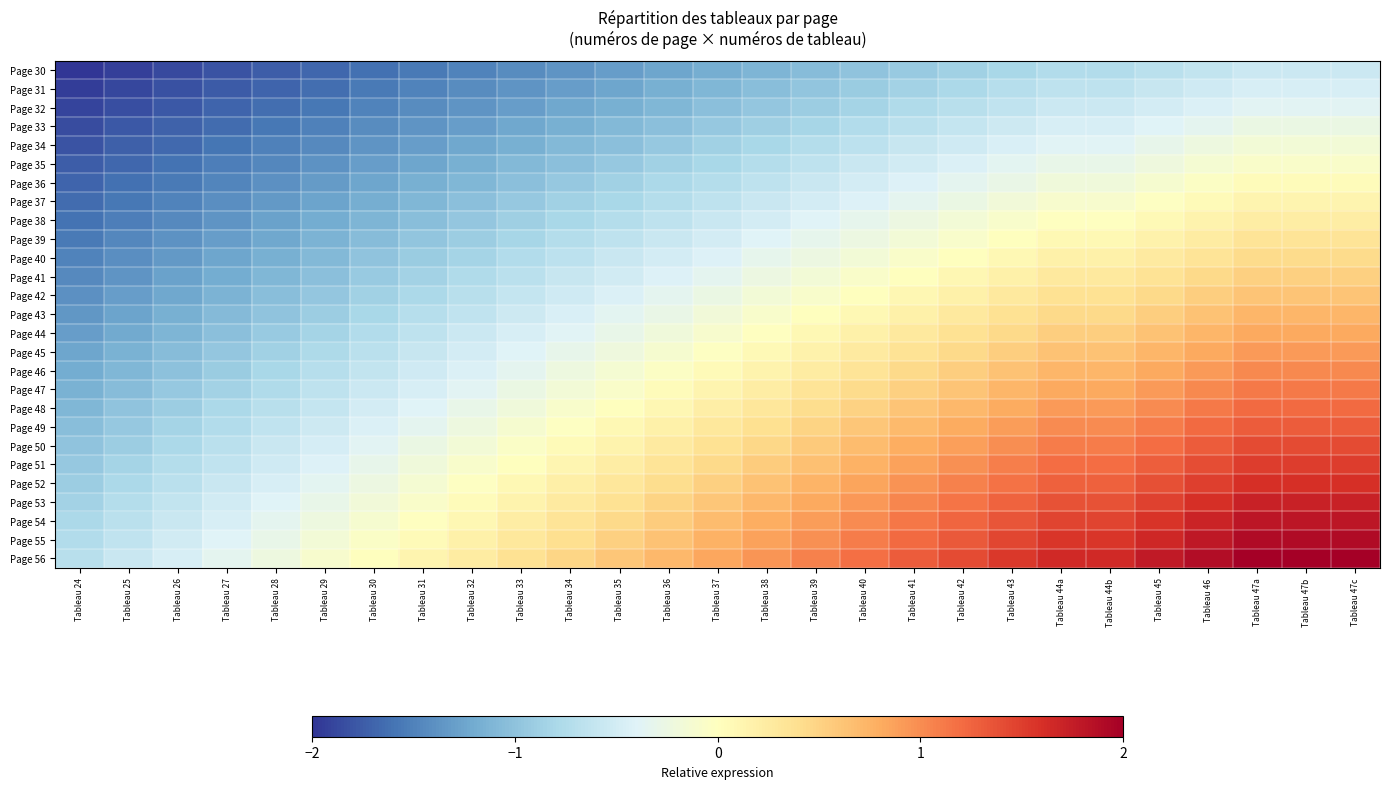

Reading left to right, what are all the values shown in this chart?

Page 30: Tableau 24=-2.0	Tableau 25=-1.9	Tableau 26=-1.9	Tableau 27=-1.8	Tableau 28=-1.7	Tableau 29=-1.7	Tableau 30=-1.6	Tableau 31=-1.6	Tableau 32=-1.5	Tableau 33=-1.4	Tableau 34=-1.4	Tableau 35=-1.3	Tableau 36=-1.2	Tableau 37=-1.2	Tableau 38=-1.1	Tableau 39=-1.1	Tableau 40=-1.0	Tableau 41=-0.9	Tableau 42=-0.9	Tableau 43=-0.8	Tableau 44a=-0.7	Tableau 44b=-0.7	Tableau 45=-0.7	Tableau 46=-0.6	Tableau 47a=-0.6	Tableau 47b=-0.6	Tableau 47c=-0.6
Page 31: Tableau 24=-1.9	Tableau 25=-1.9	Tableau 26=-1.8	Tableau 27=-1.8	Tableau 28=-1.7	Tableau 29=-1.6	Tableau 30=-1.6	Tableau 31=-1.5	Tableau 32=-1.4	Tableau 33=-1.4	Tableau 34=-1.3	Tableau 35=-1.2	Tableau 36=-1.2	Tableau 37=-1.1	Tableau 38=-1.0	Tableau 39=-1.0	Tableau 40=-0.9	Tableau 41=-0.8	Tableau 42=-0.8	Tableau 43=-0.7	Tableau 44a=-0.7	Tableau 44b=-0.7	Tableau 45=-0.6	Tableau 46=-0.5	Tableau 47a=-0.5	Tableau 47b=-0.5	Tableau 47c=-0.5
Page 32: Tableau 24=-1.9	Tableau 25=-1.8	Tableau 26=-1.8	Tableau 27=-1.7	Tableau 28=-1.6	Tableau 29=-1.6	Tableau 30=-1.5	Tableau 31=-1.4	Tableau 32=-1.4	Tableau 33=-1.3	Tableau 34=-1.2	Tableau 35=-1.2	Tableau 36=-1.1	Tableau 37=-1.0	Tableau 38=-1.0	Tableau 39=-0.9	Tableau 40=-0.8	Tableau 41=-0.8	Tableau 42=-0.7	Tableau 43=-0.6	Tableau 44a=-0.6	Tableau 44b=-0.6	Tableau 45=-0.5	Tableau 46=-0.4	Tableau 47a=-0.4	Tableau 47b=-0.4	Tableau 47c=-0.4
Page 33: Tableau 24=-1.8	Tableau 25=-1.8	Tableau 26=-1.7	Tableau 27=-1.6	Tableau 28=-1.6	Tableau 29=-1.5	Tableau 30=-1.4	Tableau 31=-1.4	Tableau 32=-1.3	Tableau 33=-1.2	Tableau 34=-1.2	Tableau 35=-1.1	Tableau 36=-1.0	Tableau 37=-1.0	Tableau 38=-0.9	Tableau 39=-0.8	Tableau 40=-0.7	Tableau 41=-0.7	Tableau 42=-0.6	Tableau 43=-0.5	Tableau 44a=-0.5	Tableau 44b=-0.5	Tableau 45=-0.4	Tableau 46=-0.3	Tableau 47a=-0.3	Tableau 47b=-0.3	Tableau 47c=-0.3
Page 34: Tableau 24=-1.8	Tableau 25=-1.7	Tableau 26=-1.7	Tableau 27=-1.6	Tableau 28=-1.5	Tableau 29=-1.4	Tableau 30=-1.4	Tableau 31=-1.3	Tableau 32=-1.2	Tableau 33=-1.2	Tableau 34=-1.1	Tableau 35=-1.0	Tableau 36=-0.9	Tableau 37=-0.9	Tableau 38=-0.8	Tableau 39=-0.7	Tableau 40=-0.7	Tableau 41=-0.6	Tableau 42=-0.5	Tableau 43=-0.4	Tableau 44a=-0.4	Tableau 44b=-0.4	Tableau 45=-0.3	Tableau 46=-0.2	Tableau 47a=-0.2	Tableau 47b=-0.2	Tableau 47c=-0.2
Page 35: Tableau 24=-1.7	Tableau 25=-1.7	Tableau 26=-1.6	Tableau 27=-1.5	Tableau 28=-1.5	Tableau 29=-1.4	Tableau 30=-1.3	Tableau 31=-1.2	Tableau 32=-1.2	Tableau 33=-1.1	Tableau 34=-1.0	Tableau 35=-0.9	Tableau 36=-0.9	Tableau 37=-0.8	Tableau 38=-0.7	Tableau 39=-0.7	Tableau 40=-0.6	Tableau 41=-0.5	Tableau 42=-0.4	Tableau 43=-0.4	Tableau 44a=-0.3	Tableau 44b=-0.3	Tableau 45=-0.2	Tableau 46=-0.1	Tableau 47a=-0.1	Tableau 47b=-0.1	Tableau 47c=-0.1
Page 36: Tableau 24=-1.7	Tableau 25=-1.6	Tableau 26=-1.5	Tableau 27=-1.5	Tableau 28=-1.4	Tableau 29=-1.3	Tableau 30=-1.2	Tableau 31=-1.2	Tableau 32=-1.1	Tableau 33=-1.0	Tableau 34=-0.9	Tableau 35=-0.9	Tableau 36=-0.8	Tableau 37=-0.7	Tableau 38=-0.6	Tableau 39=-0.6	Tableau 40=-0.5	Tableau 41=-0.4	Tableau 42=-0.3	Tableau 43=-0.3	Tableau 44a=-0.2	Tableau 44b=-0.2	Tableau 45=-0.1	Tableau 46=-0.0	Tableau 47a=0.0	Tableau 47b=0.0	Tableau 47c=0.0
Page 37: Tableau 24=-1.6	Tableau 25=-1.6	Tableau 26=-1.5	Tableau 27=-1.4	Tableau 28=-1.3	Tableau 29=-1.3	Tableau 30=-1.2	Tableau 31=-1.1	Tableau 32=-1.0	Tableau 33=-1.0	Tableau 34=-0.9	Tableau 35=-0.8	Tableau 36=-0.7	Tableau 37=-0.6	Tableau 38=-0.6	Tableau 39=-0.5	Tableau 40=-0.4	Tableau 41=-0.3	Tableau 42=-0.3	Tableau 43=-0.2	Tableau 44a=-0.1	Tableau 44b=-0.1	Tableau 45=-0.0	Tableau 46=0.1	Tableau 47a=0.1	Tableau 47b=0.1	Tableau 47c=0.1
Page 38: Tableau 24=-1.6	Tableau 25=-1.5	Tableau 26=-1.4	Tableau 27=-1.4	Tableau 28=-1.3	Tableau 29=-1.2	Tableau 30=-1.1	Tableau 31=-1.0	Tableau 32=-1.0	Tableau 33=-0.9	Tableau 34=-0.8	Tableau 35=-0.7	Tableau 36=-0.6	Tableau 37=-0.6	Tableau 38=-0.5	Tableau 39=-0.4	Tableau 40=-0.3	Tableau 41=-0.2	Tableau 42=-0.2	Tableau 43=-0.1	Tableau 44a=-0.0	Tableau 44b=-0.0	Tableau 45=0.1	Tableau 46=0.2	Tableau 47a=0.2	Tableau 47b=0.2	Tableau 47c=0.2
Page 39: Tableau 24=-1.5	Tableau 25=-1.5	Tableau 26=-1.4	Tableau 27=-1.3	Tableau 28=-1.2	Tableau 29=-1.1	Tableau 30=-1.1	Tableau 31=-1.0	Tableau 32=-0.9	Tableau 33=-0.8	Tableau 34=-0.7	Tableau 35=-0.7	Tableau 36=-0.6	Tableau 37=-0.5	Tableau 38=-0.4	Tableau 39=-0.3	Tableau 40=-0.2	Tableau 41=-0.2	Tableau 42=-0.1	Tableau 43=0.0	Tableau 44a=0.1	Tableau 44b=0.1	Tableau 45=0.2	Tableau 46=0.2	Tableau 47a=0.3	Tableau 47b=0.3	Tableau 47c=0.3
Page 40: Tableau 24=-1.5	Tableau 25=-1.4	Tableau 26=-1.3	Tableau 27=-1.2	Tableau 28=-1.2	Tableau 29=-1.1	Tableau 30=-1.0	Tableau 31=-0.9	Tableau 32=-0.8	Tableau 33=-0.7	Tableau 34=-0.7	Tableau 35=-0.6	Tableau 36=-0.5	Tableau 37=-0.4	Tableau 38=-0.3	Tableau 39=-0.2	Tableau 40=-0.2	Tableau 41=-0.1	Tableau 42=0.0	Tableau 43=0.1	Tableau 44a=0.2	Tableau 44b=0.2	Tableau 45=0.3	Tableau 46=0.3	Tableau 47a=0.4	Tableau 47b=0.4	Tableau 47c=0.4
Page 41: Tableau 24=-1.4	Tableau 25=-1.4	Tableau 26=-1.3	Tableau 27=-1.2	Tableau 28=-1.1	Tableau 29=-1.0	Tableau 30=-0.9	Tableau 31=-0.8	Tableau 32=-0.8	Tableau 33=-0.7	Tableau 34=-0.6	Tableau 35=-0.5	Tableau 36=-0.4	Tableau 37=-0.3	Tableau 38=-0.2	Tableau 39=-0.2	Tableau 40=-0.1	Tableau 41=0.0	Tableau 42=0.1	Tableau 43=0.2	Tableau 44a=0.3	Tableau 44b=0.3	Tableau 45=0.4	Tableau 46=0.4	Tableau 47a=0.5	Tableau 47b=0.5	Tableau 47c=0.5
Page 42: Tableau 24=-1.4	Tableau 25=-1.3	Tableau 26=-1.2	Tableau 27=-1.1	Tableau 28=-1.0	Tableau 29=-1.0	Tableau 30=-0.9	Tableau 31=-0.8	Tableau 32=-0.7	Tableau 33=-0.6	Tableau 34=-0.5	Tableau 35=-0.4	Tableau 36=-0.3	Tableau 37=-0.3	Tableau 38=-0.2	Tableau 39=-0.1	Tableau 40=0.0	Tableau 41=0.1	Tableau 42=0.2	Tableau 43=0.3	Tableau 44a=0.4	Tableau 44b=0.4	Tableau 45=0.4	Tableau 46=0.5	Tableau 47a=0.6	Tableau 47b=0.6	Tableau 47c=0.6
Page 43: Tableau 24=-1.3	Tableau 25=-1.3	Tableau 26=-1.2	Tableau 27=-1.1	Tableau 28=-1.0	Tableau 29=-0.9	Tableau 30=-0.8	Tableau 31=-0.7	Tableau 32=-0.6	Tableau 33=-0.5	Tableau 34=-0.4	Tableau 35=-0.4	Tableau 36=-0.3	Tableau 37=-0.2	Tableau 38=-0.1	Tableau 39=0.0	Tableau 40=0.1	Tableau 41=0.2	Tableau 42=0.3	Tableau 43=0.4	Tableau 44a=0.5	Tableau 44b=0.5	Tableau 45=0.5	Tableau 46=0.6	Tableau 47a=0.7	Tableau 47b=0.7	Tableau 47c=0.7
Page 44: Tableau 24=-1.3	Tableau 25=-1.2	Tableau 26=-1.1	Tableau 27=-1.0	Tableau 28=-0.9	Tableau 29=-0.8	Tableau 30=-0.7	Tableau 31=-0.7	Tableau 32=-0.6	Tableau 33=-0.5	Tableau 34=-0.4	Tableau 35=-0.3	Tableau 36=-0.2	Tableau 37=-0.1	Tableau 38=-0.0	Tableau 39=0.1	Tableau 40=0.2	Tableau 41=0.3	Tableau 42=0.4	Tableau 43=0.5	Tableau 44a=0.5	Tableau 44b=0.5	Tableau 45=0.6	Tableau 46=0.7	Tableau 47a=0.8	Tableau 47b=0.8	Tableau 47c=0.8
Page 45: Tableau 24=-1.2	Tableau 25=-1.2	Tableau 26=-1.1	Tableau 27=-1.0	Tableau 28=-0.9	Tableau 29=-0.8	Tableau 30=-0.7	Tableau 31=-0.6	Tableau 32=-0.5	Tableau 33=-0.4	Tableau 34=-0.3	Tableau 35=-0.2	Tableau 36=-0.1	Tableau 37=-0.0	Tableau 38=0.1	Tableau 39=0.2	Tableau 40=0.3	Tableau 41=0.4	Tableau 42=0.4	Tableau 43=0.5	Tableau 44a=0.6	Tableau 44b=0.6	Tableau 45=0.7	Tableau 46=0.8	Tableau 47a=0.9	Tableau 47b=0.9	Tableau 47c=0.9
Page 46: Tableau 24=-1.2	Tableau 25=-1.1	Tableau 26=-1.0	Tableau 27=-0.9	Tableau 28=-0.8	Tableau 29=-0.7	Tableau 30=-0.6	Tableau 31=-0.5	Tableau 32=-0.4	Tableau 33=-0.3	Tableau 34=-0.2	Tableau 35=-0.1	Tableau 36=-0.0	Tableau 37=0.1	Tableau 38=0.2	Tableau 39=0.2	Tableau 40=0.3	Tableau 41=0.4	Tableau 42=0.5	Tableau 43=0.6	Tableau 44a=0.7	Tableau 44b=0.7	Tableau 45=0.8	Tableau 46=0.9	Tableau 47a=1.0	Tableau 47b=1.0	Tableau 47c=1.0
Page 47: Tableau 24=-1.1	Tableau 25=-1.0	Tableau 26=-0.9	Tableau 27=-0.9	Tableau 28=-0.8	Tableau 29=-0.7	Tableau 30=-0.6	Tableau 31=-0.5	Tableau 32=-0.4	Tableau 33=-0.3	Tableau 34=-0.2	Tableau 35=-0.1	Tableau 36=0.0	Tableau 37=0.1	Tableau 38=0.2	Tableau 39=0.3	Tableau 40=0.4	Tableau 41=0.5	Tableau 42=0.6	Tableau 43=0.7	Tableau 44a=0.8	Tableau 44b=0.8	Tableau 45=0.9	Tableau 46=1.0	Tableau 47a=1.1	Tableau 47b=1.1	Tableau 47c=1.1
Page 48: Tableau 24=-1.1	Tableau 25=-1.0	Tableau 26=-0.9	Tableau 27=-0.8	Tableau 28=-0.7	Tableau 29=-0.6	Tableau 30=-0.5	Tableau 31=-0.4	Tableau 32=-0.3	Tableau 33=-0.2	Tableau 34=-0.1	Tableau 35=0.0	Tableau 36=0.1	Tableau 37=0.2	Tableau 38=0.3	Tableau 39=0.4	Tableau 40=0.5	Tableau 41=0.6	Tableau 42=0.7	Tableau 43=0.8	Tableau 44a=0.9	Tableau 44b=0.9	Tableau 45=1.0	Tableau 46=1.1	Tableau 47a=1.2	Tableau 47b=1.2	Tableau 47c=1.2
Page 49: Tableau 24=-1.0	Tableau 25=-0.9	Tableau 26=-0.8	Tableau 27=-0.7	Tableau 28=-0.6	Tableau 29=-0.5	Tableau 30=-0.4	Tableau 31=-0.3	Tableau 32=-0.2	Tableau 33=-0.1	Tableau 34=-0.0	Tableau 35=0.1	Tableau 36=0.2	Tableau 37=0.3	Tableau 38=0.4	Tableau 39=0.5	Tableau 40=0.6	Tableau 41=0.7	Tableau 42=0.8	Tableau 43=0.9	Tableau 44a=1.0	Tableau 44b=1.0	Tableau 45=1.1	Tableau 46=1.2	Tableau 47a=1.3	Tableau 47b=1.3	Tableau 47c=1.3
Page 50: Tableau 24=-1.0	Tableau 25=-0.9	Tableau 26=-0.8	Tableau 27=-0.7	Tableau 28=-0.6	Tableau 29=-0.5	Tableau 30=-0.4	Tableau 31=-0.3	Tableau 32=-0.2	Tableau 33=-0.1	Tableau 34=0.1	Tableau 35=0.2	Tableau 36=0.3	Tableau 37=0.4	Tableau 38=0.5	Tableau 39=0.6	Tableau 40=0.7	Tableau 41=0.8	Tableau 42=0.9	Tableau 43=1.0	Tableau 44a=1.1	Tableau 44b=1.1	Tableau 45=1.2	Tableau 46=1.3	Tableau 47a=1.4	Tableau 47b=1.4	Tableau 47c=1.4
Page 51: Tableau 24=-0.9	Tableau 25=-0.8	Tableau 26=-0.7	Tableau 27=-0.6	Tableau 28=-0.5	Tableau 29=-0.4	Tableau 30=-0.3	Tableau 31=-0.2	Tableau 32=-0.1	Tableau 33=0.0	Tableau 34=0.1	Tableau 35=0.2	Tableau 36=0.3	Tableau 37=0.4	Tableau 38=0.5	Tableau 39=0.7	Tableau 40=0.8	Tableau 41=0.9	Tableau 42=1.0	Tableau 43=1.1	Tableau 44a=1.2	Tableau 44b=1.2	Tableau 45=1.3	Tableau 46=1.4	Tableau 47a=1.5	Tableau 47b=1.5	Tableau 47c=1.5
Page 52: Tableau 24=-0.9	Tableau 25=-0.8	Tableau 26=-0.7	Tableau 27=-0.6	Tableau 28=-0.5	Tableau 29=-0.4	Tableau 30=-0.2	Tableau 31=-0.1	Tableau 32=-0.0	Tableau 33=0.1	Tableau 34=0.2	Tableau 35=0.3	Tableau 36=0.4	Tableau 37=0.5	Tableau 38=0.6	Tableau 39=0.7	Tableau 40=0.8	Tableau 41=1.0	Tableau 42=1.1	Tableau 43=1.2	Tableau 44a=1.3	Tableau 44b=1.3	Tableau 45=1.4	Tableau 46=1.5	Tableau 47a=1.6	Tableau 47b=1.6	Tableau 47c=1.6
Page 53: Tableau 24=-0.8	Tableau 25=-0.7	Tableau 26=-0.6	Tableau 27=-0.5	Tableau 28=-0.4	Tableau 29=-0.3	Tableau 30=-0.2	Tableau 31=-0.1	Tableau 32=0.0	Tableau 33=0.2	Tableau 34=0.3	Tableau 35=0.4	Tableau 36=0.5	Tableau 37=0.6	Tableau 38=0.7	Tableau 39=0.8	Tableau 40=0.9	Tableau 41=1.0	Tableau 42=1.2	Tableau 43=1.3	Tableau 44a=1.4	Tableau 44b=1.4	Tableau 45=1.5	Tableau 46=1.6	Tableau 47a=1.7	Tableau 47b=1.7	Tableau 47c=1.7
Page 54: Tableau 24=-0.8	Tableau 25=-0.7	Tableau 26=-0.6	Tableau 27=-0.5	Tableau 28=-0.3	Tableau 29=-0.2	Tableau 30=-0.1	Tableau 31=-0.0	Tableau 32=0.1	Tableau 33=0.2	Tableau 34=0.3	Tableau 35=0.4	Tableau 36=0.6	Tableau 37=0.7	Tableau 38=0.8	Tableau 39=0.9	Tableau 40=1.0	Tableau 41=1.1	Tableau 42=1.2	Tableau 43=1.4	Tableau 44a=1.5	Tableau 44b=1.5	Tableau 45=1.6	Tableau 46=1.7	Tableau 47a=1.8	Tableau 47b=1.8	Tableau 47c=1.8
Page 55: Tableau 24=-0.7	Tableau 25=-0.6	Tableau 26=-0.5	Tableau 27=-0.4	Tableau 28=-0.3	Tableau 29=-0.2	Tableau 30=-0.1	Tableau 31=0.1	Tableau 32=0.2	Tableau 33=0.3	Tableau 34=0.4	Tableau 35=0.5	Tableau 36=0.6	Tableau 37=0.8	Tableau 38=0.9	Tableau 39=1.0	Tableau 40=1.1	Tableau 41=1.2	Tableau 42=1.3	Tableau 43=1.4	Tableau 44a=1.6	Tableau 44b=1.6	Tableau 45=1.7	Tableau 46=1.8	Tableau 47a=1.9	Tableau 47b=1.9	Tableau 47c=1.9
Page 56: Tableau 24=-0.7	Tableau 25=-0.6	Tableau 26=-0.5	Tableau 27=-0.3	Tableau 28=-0.2	Tableau 29=-0.1	Tableau 30=0.0	Tableau 31=0.1	Tableau 32=0.2	Tableau 33=0.4	Tableau 34=0.5	Tableau 35=0.6	Tableau 36=0.7	Tableau 37=0.8	Tableau 38=0.9	Tableau 39=1.1	Tableau 40=1.2	Tableau 41=1.3	Tableau 42=1.4	Tableau 43=1.5	Tableau 44a=1.6	Tableau 44b=1.6	Tableau 45=1.8	Tableau 46=1.9	Tableau 47a=2.0	Tableau 47b=2.0	Tableau 47c=2.0